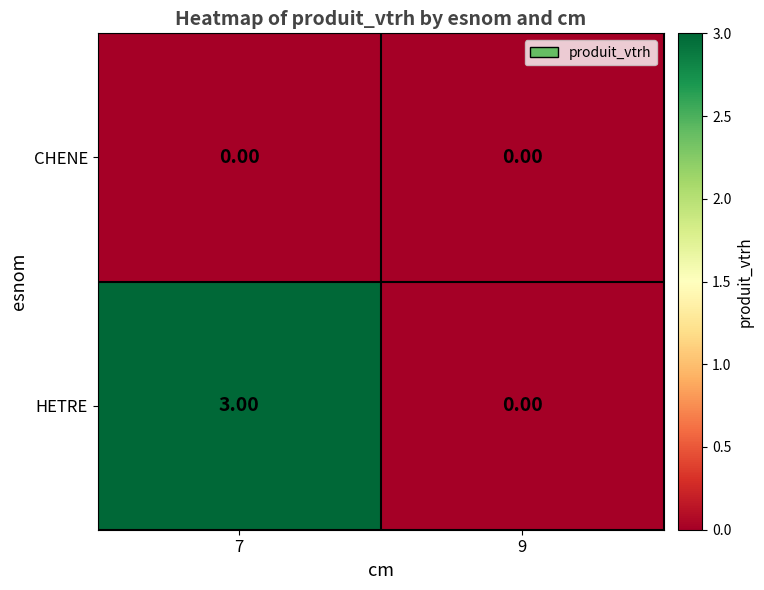

At how many categories does at least one series exceed 1?

1